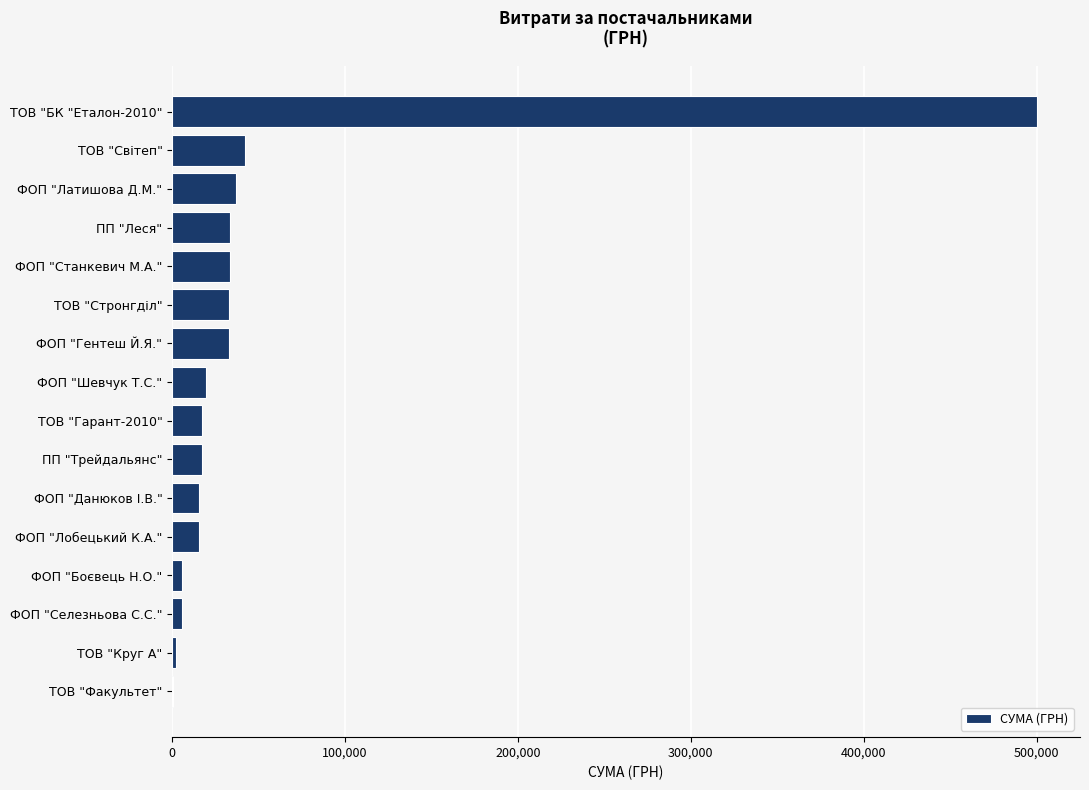

What is the sum of the values at ФОП "Лобецький К.А." and ТОВ "Гарант-2010"?

32735.1